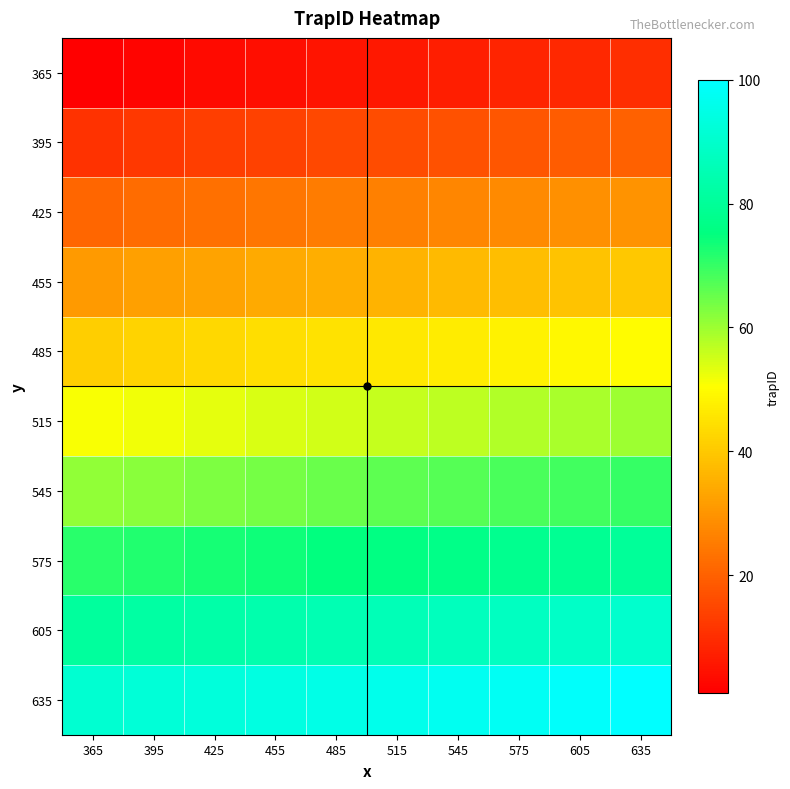

List the series in order of their peak value, highest first.

635, 605, 575, 545, 515, 485, 455, 425, 395, 365